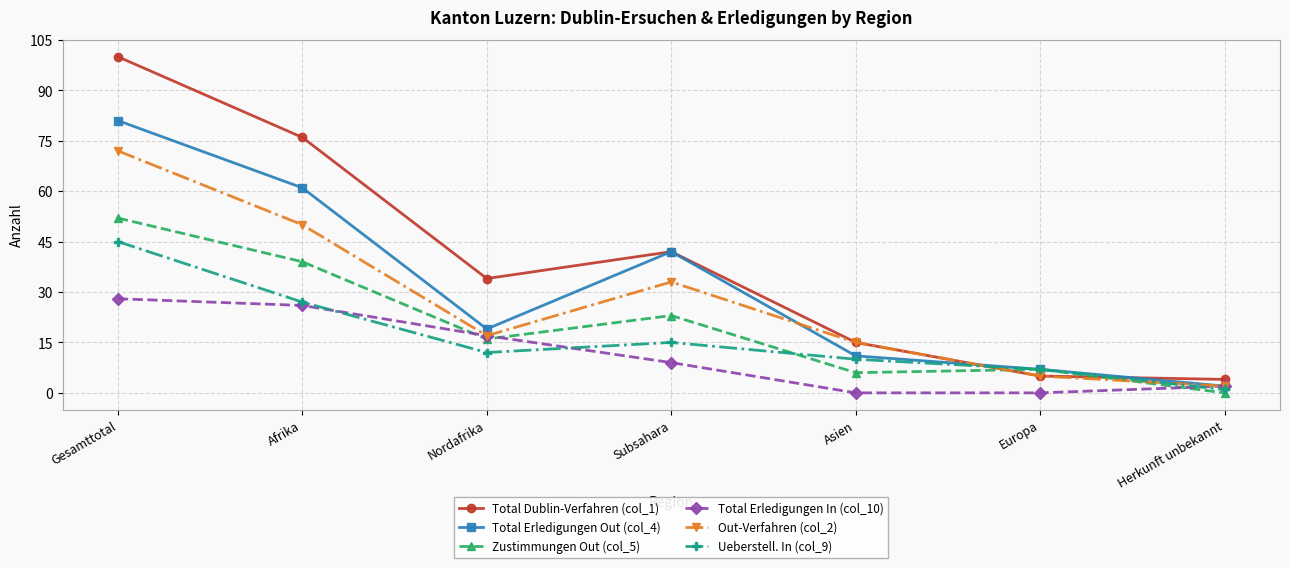

The Total Dublin-Verfahren (col_1) series shows 42 at Subsahara. True or false?

True